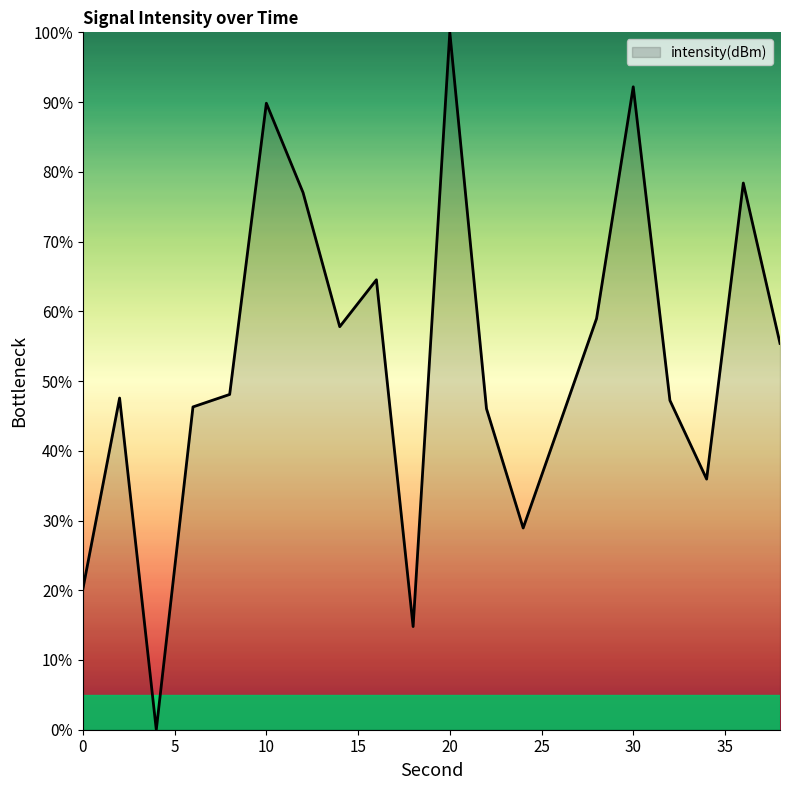

What is the maximum value shown in the chart?

100.0